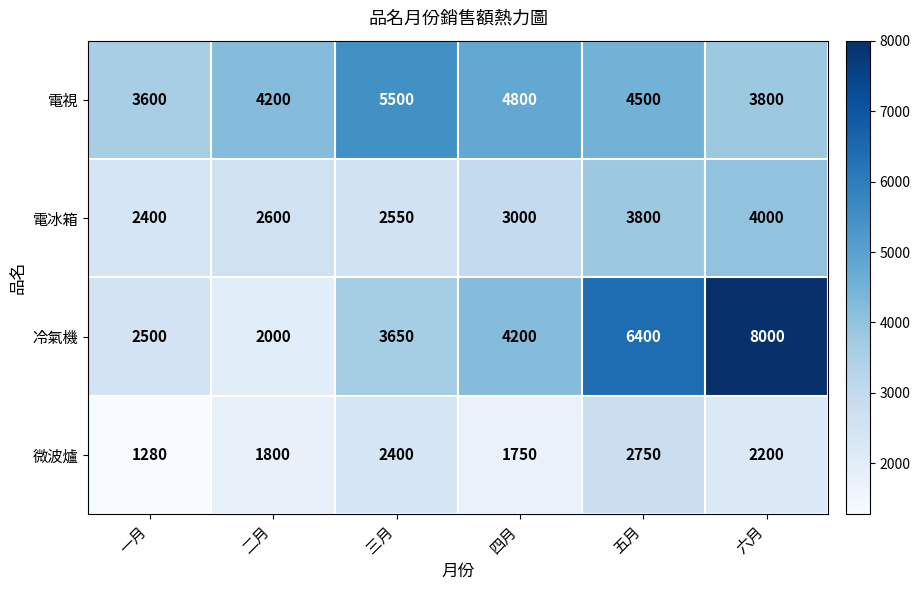

Which series changed the most between 三月 and 四月?

電視